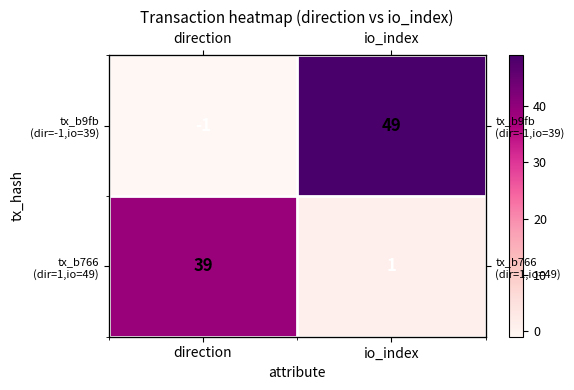

Between io_index and direction, which is larger?

io_index